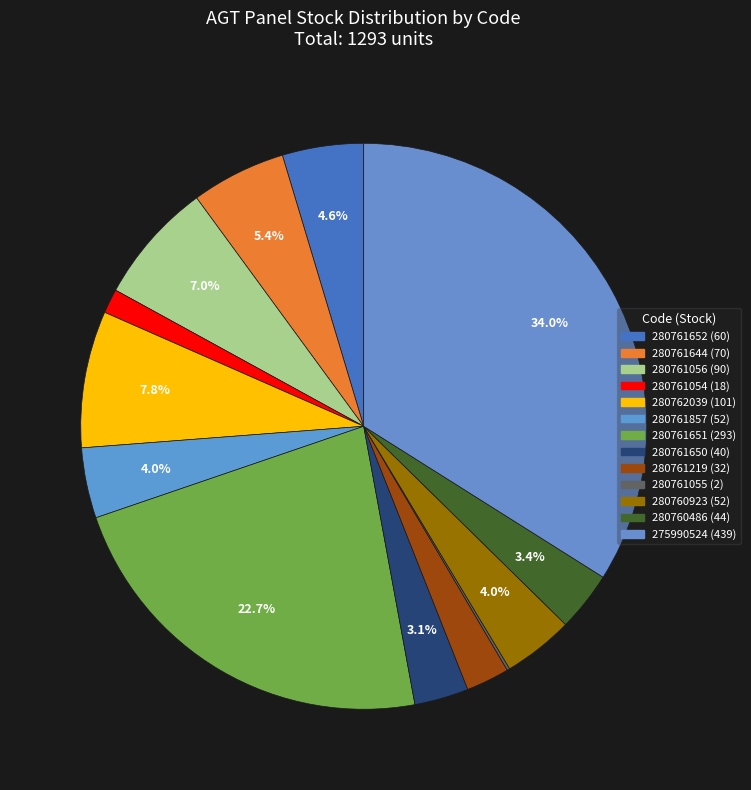

What portion of the pie excludes 280761055?

99.8%